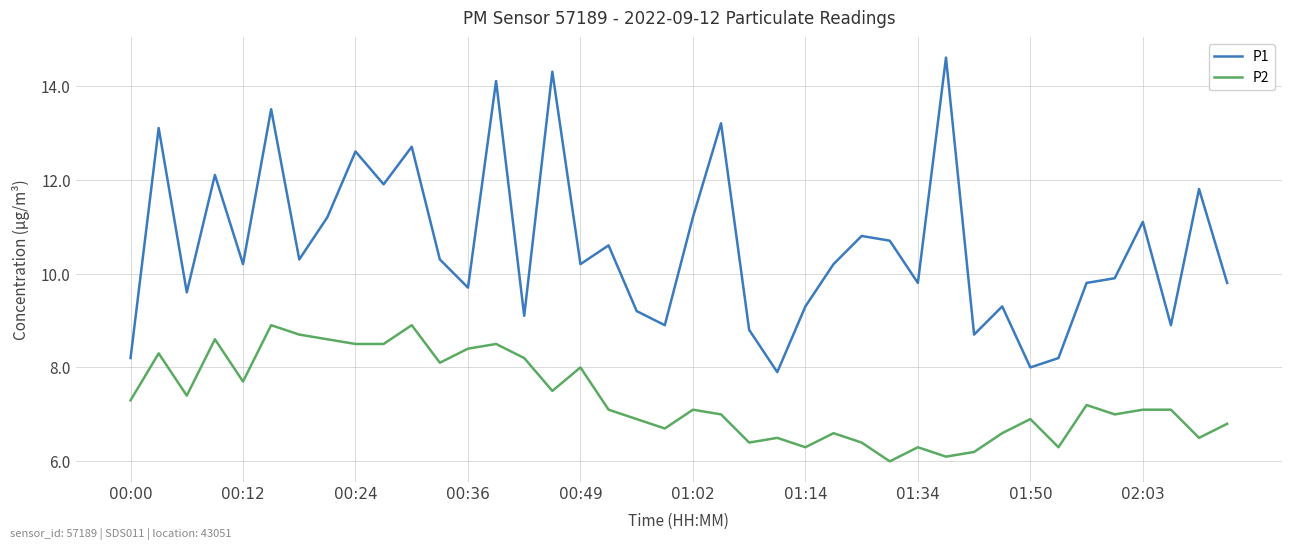

What is the minimum value shown in the chart?

6.0